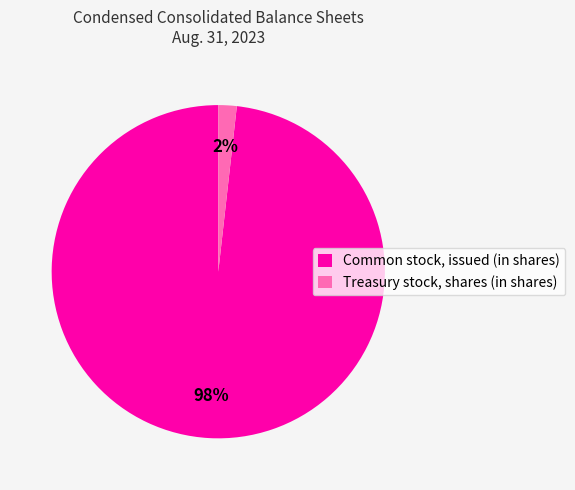

Is the sum of Common stock, issued (in shares) and Treasury stock, shares (in shares) greater than half?

Yes